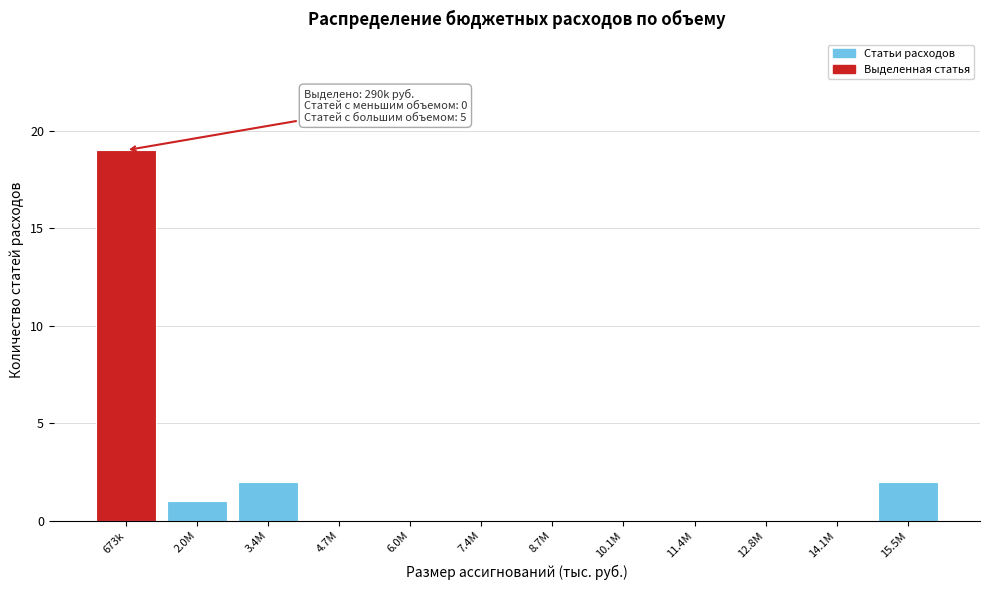

Reading right to left, list all the values displayed in this chart.

15.5M=2	14.1M=0	12.8M=0	11.4M=0	10.1M=0	8.7M=0	7.4M=0	6.0M=0	4.7M=0	3.4M=2	2.0M=1	673k=19